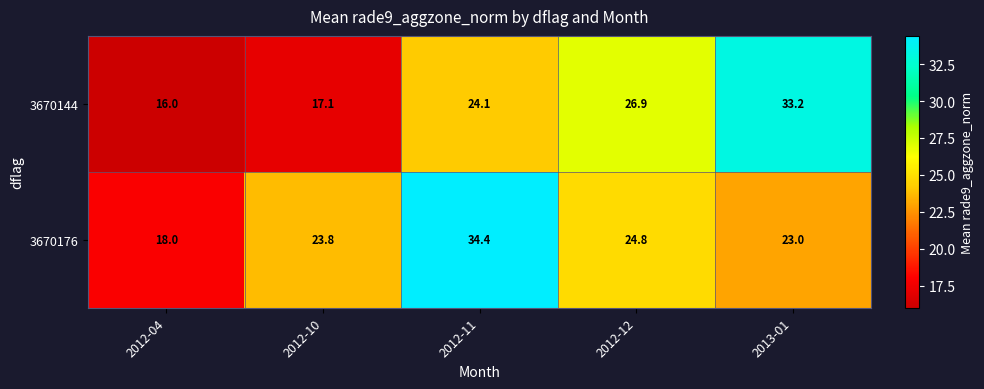

Rank the series by their average value, from lowest to highest.

3670144, 3670176